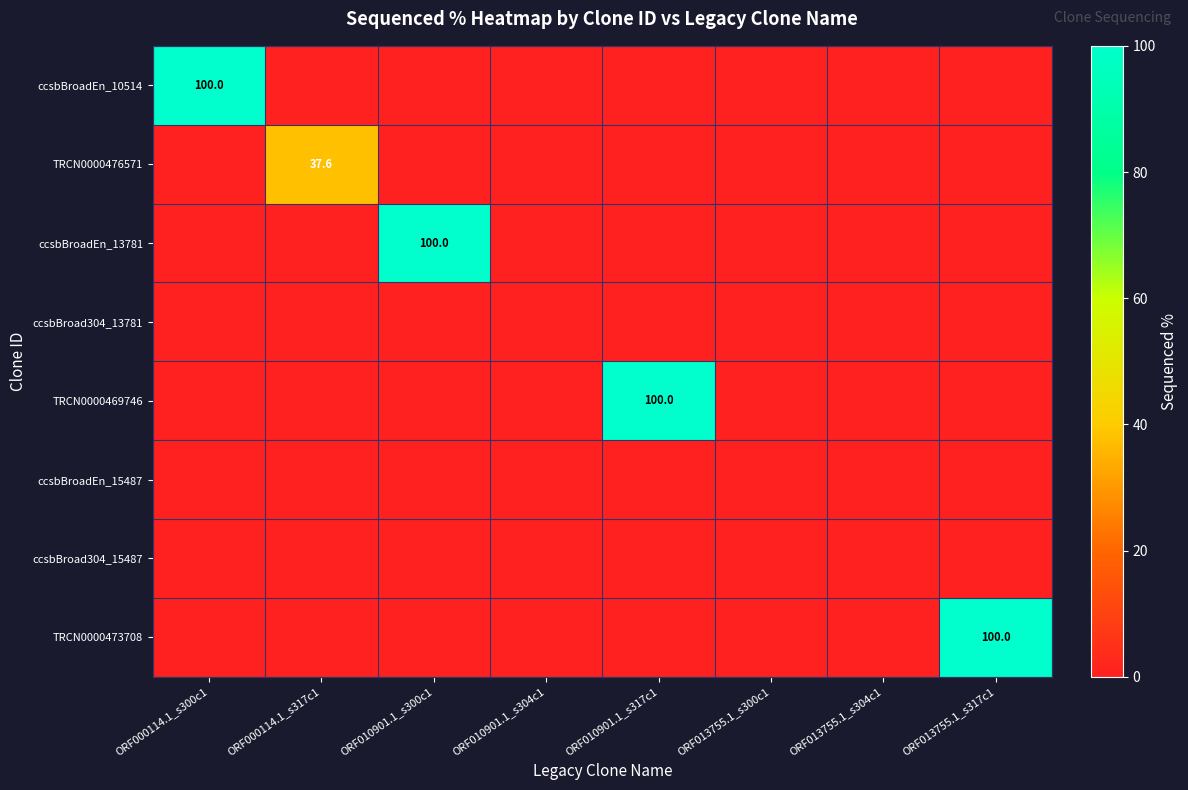

True or false: TRCN0000473708 has a value of 132.5 at ORF013755.1_s317c1.

False